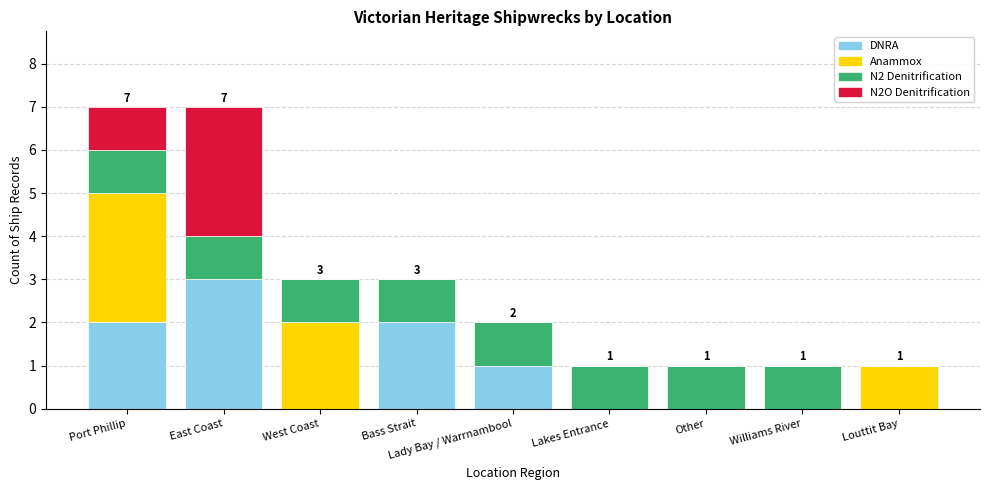

What are all the series names shown in the legend?

DNRA, Anammox, N2 Denitrification, N2O Denitrification